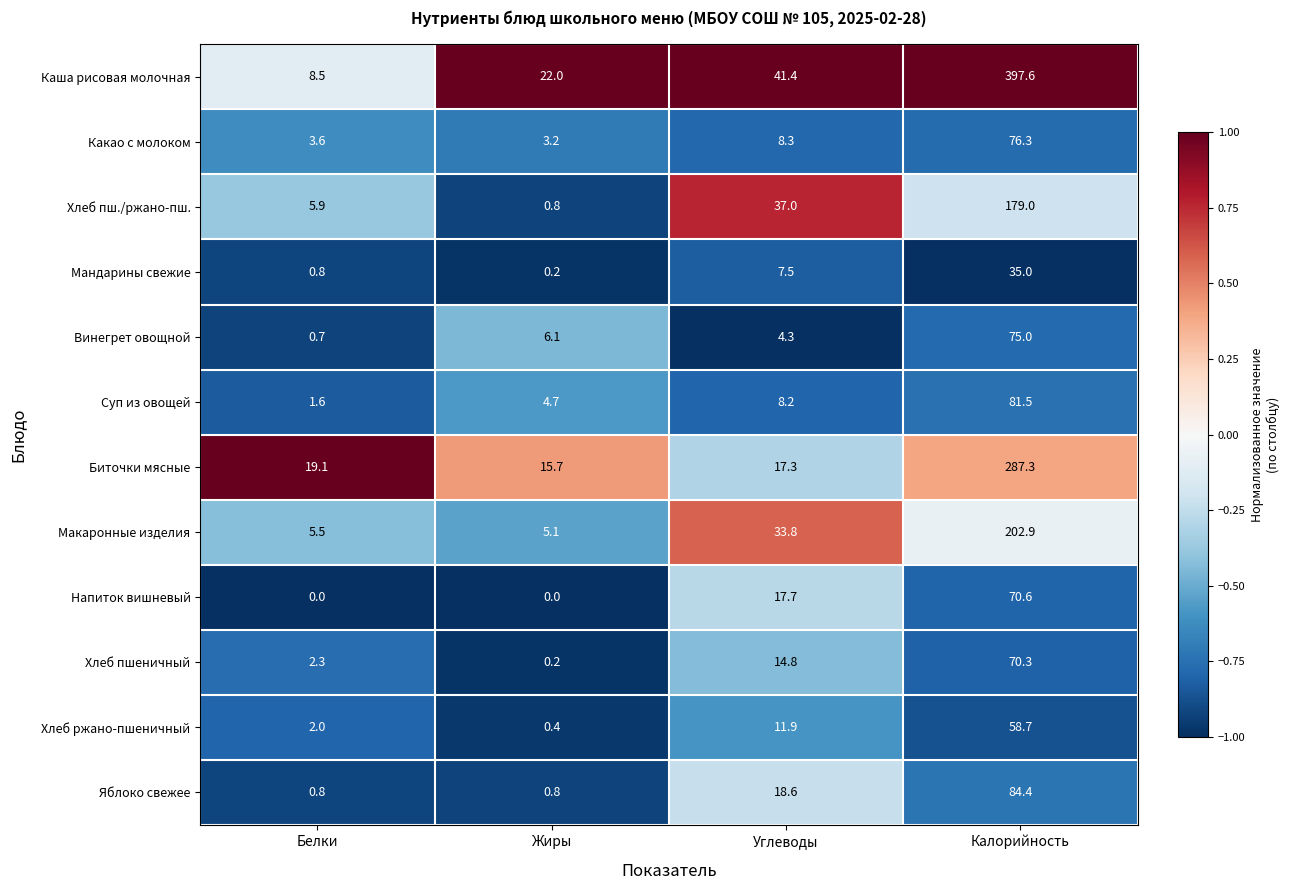

Count the number of categories in the chart.

4